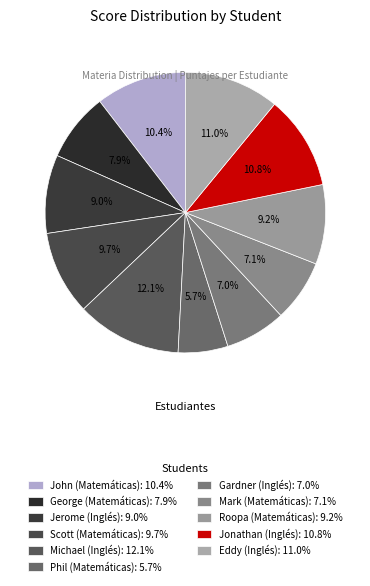

Count the number of slices in the pie.

11